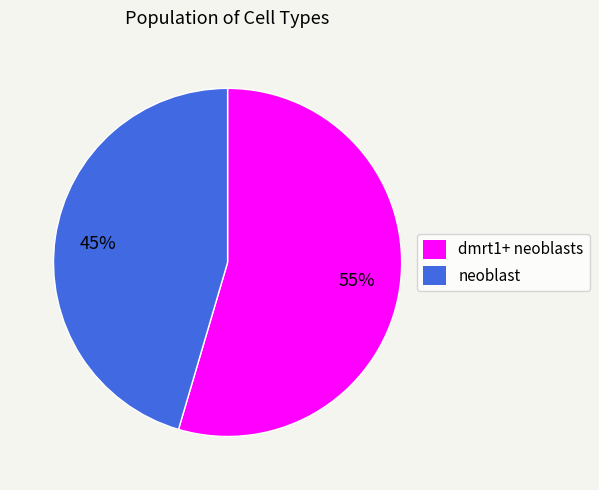

Is there a majority slice in this chart?

Yes